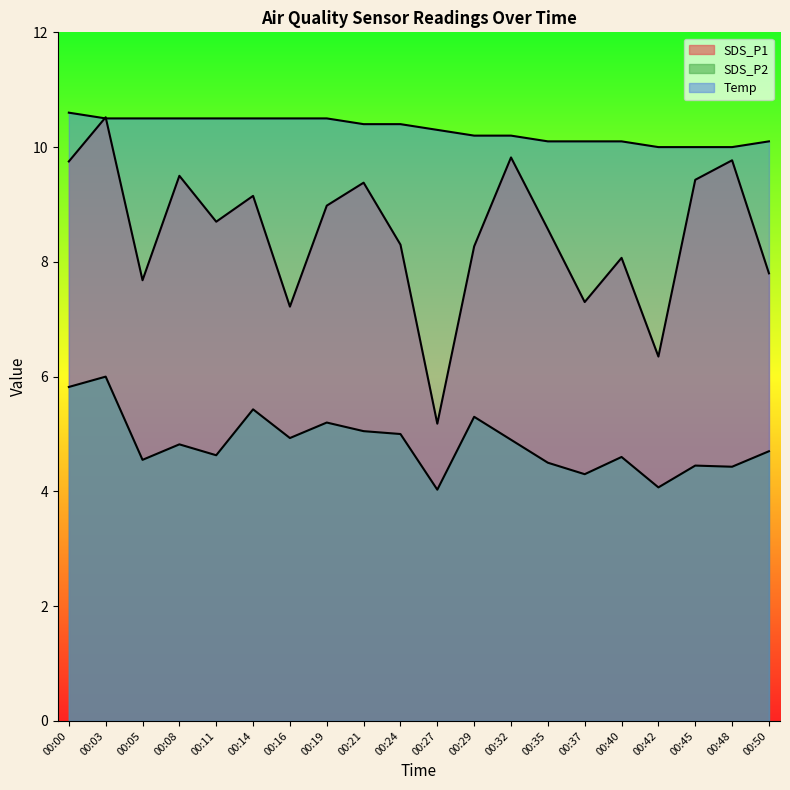

What is the difference between the second highest and second lowest values in the SDS_P2 series?

1.8